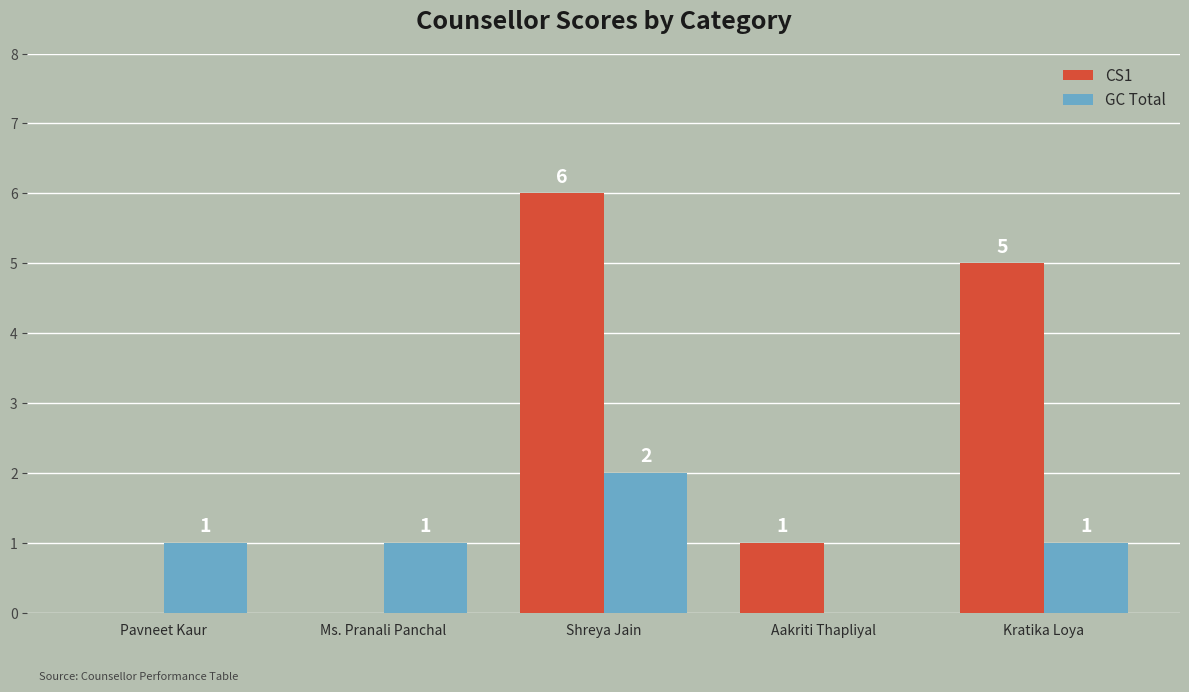

Where is CS1 nearest to the value 3?

Aakriti Thapliyal